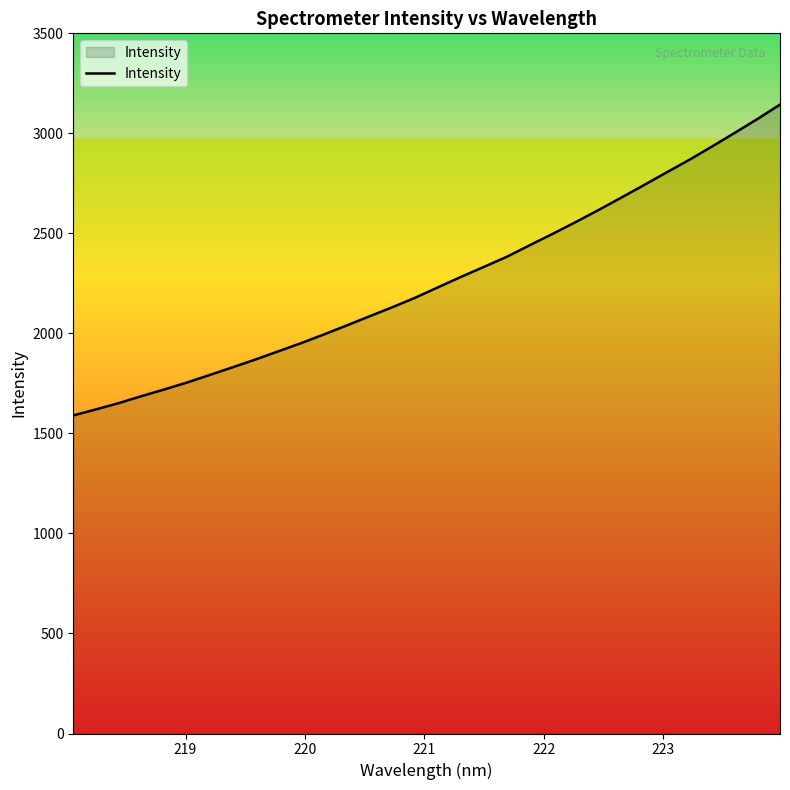

Reading left to right, list all the values displayed in this chart.

1590.0	1620.4	1651.8	1686.8	1720.2	1755.2	1793.0	1831.4	1870.1	1911.1	1952.1	1995.5	2040.4	2086.3	2131.6	2179.0	2231.1	2282.8	2332.5	2382.7	2440.2	2496.7	2554.9	2614.9	2676.9	2739.8	2803.7	2866.6	2933.4	3001.6	3071.2	3143.7